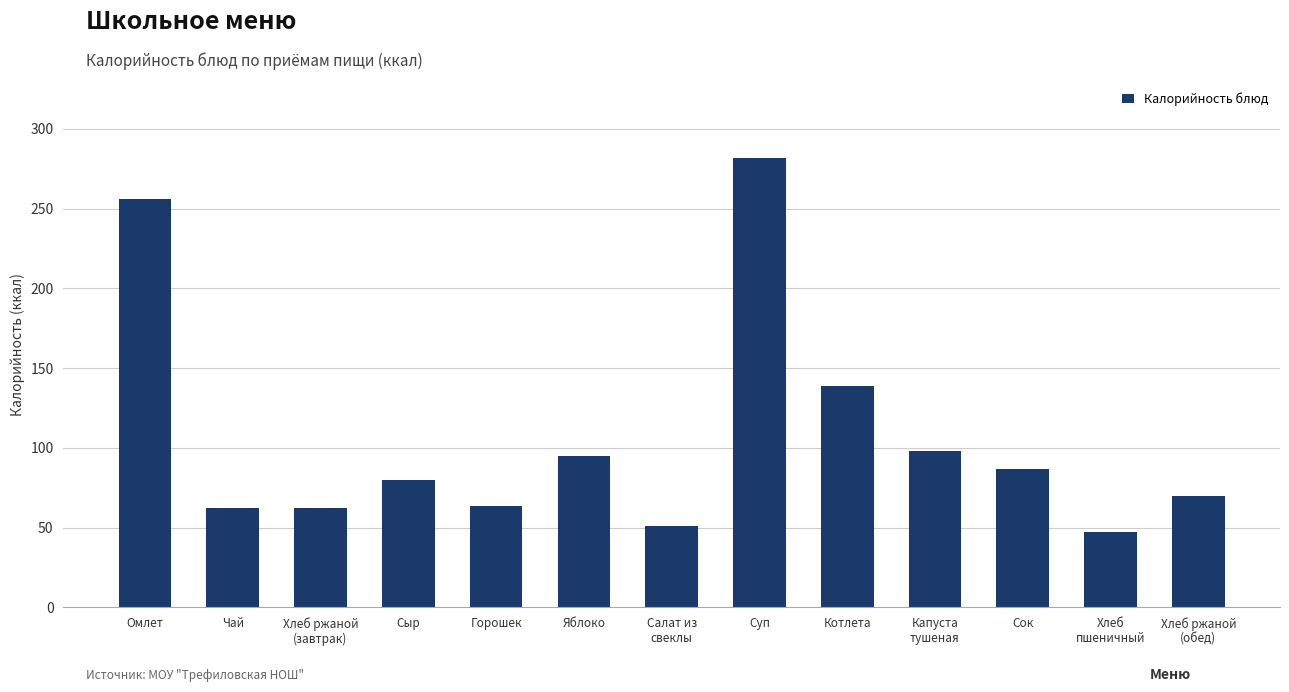

Where is the data nearest to the value 164?

Котлета